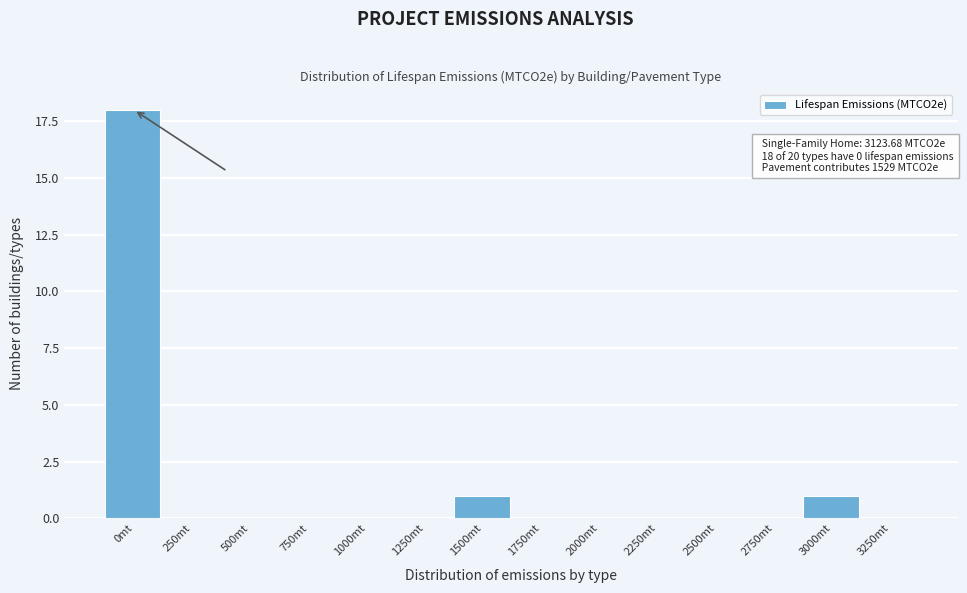

Reading left to right, list all the values displayed in this chart.

0mt=18	250mt=0	500mt=0	750mt=0	1000mt=0	1250mt=0	1500mt=1	1750mt=0	2000mt=0	2250mt=0	2500mt=0	2750mt=0	3000mt=1	3250mt=0